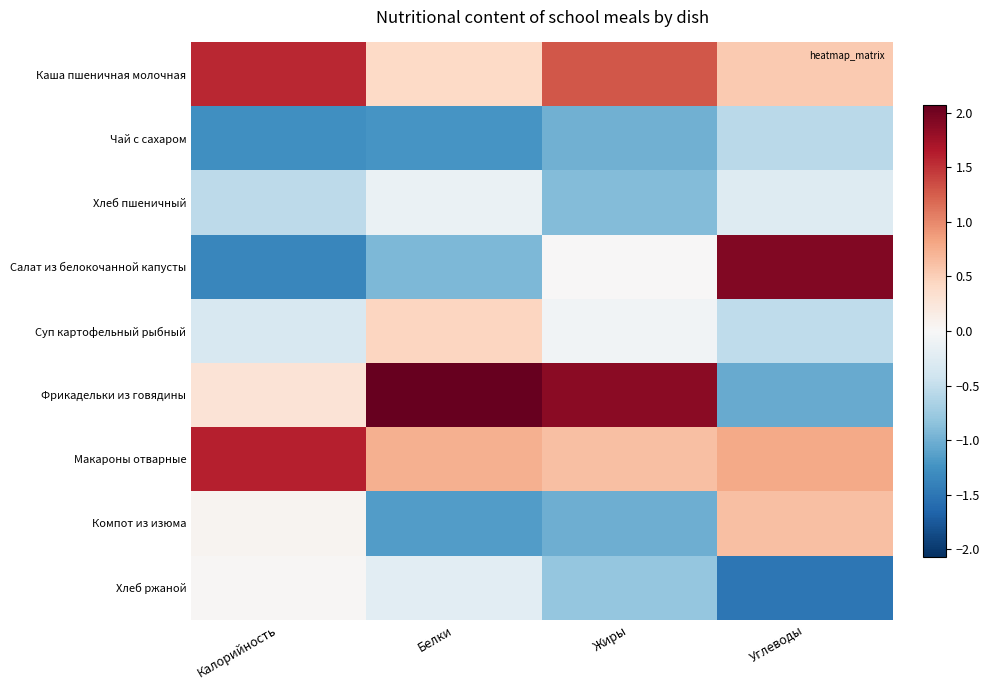

Rank the series by their maximum value, from highest to lowest.

Фрикадельки из говядины, Салат из белокочанной капусты, Макароны отварные, Каша пшеничная молочная, Компот из изюма, Суп картофельный рыбный, Хлеб ржаной, Хлеб пшеничный, Чай с сахаром